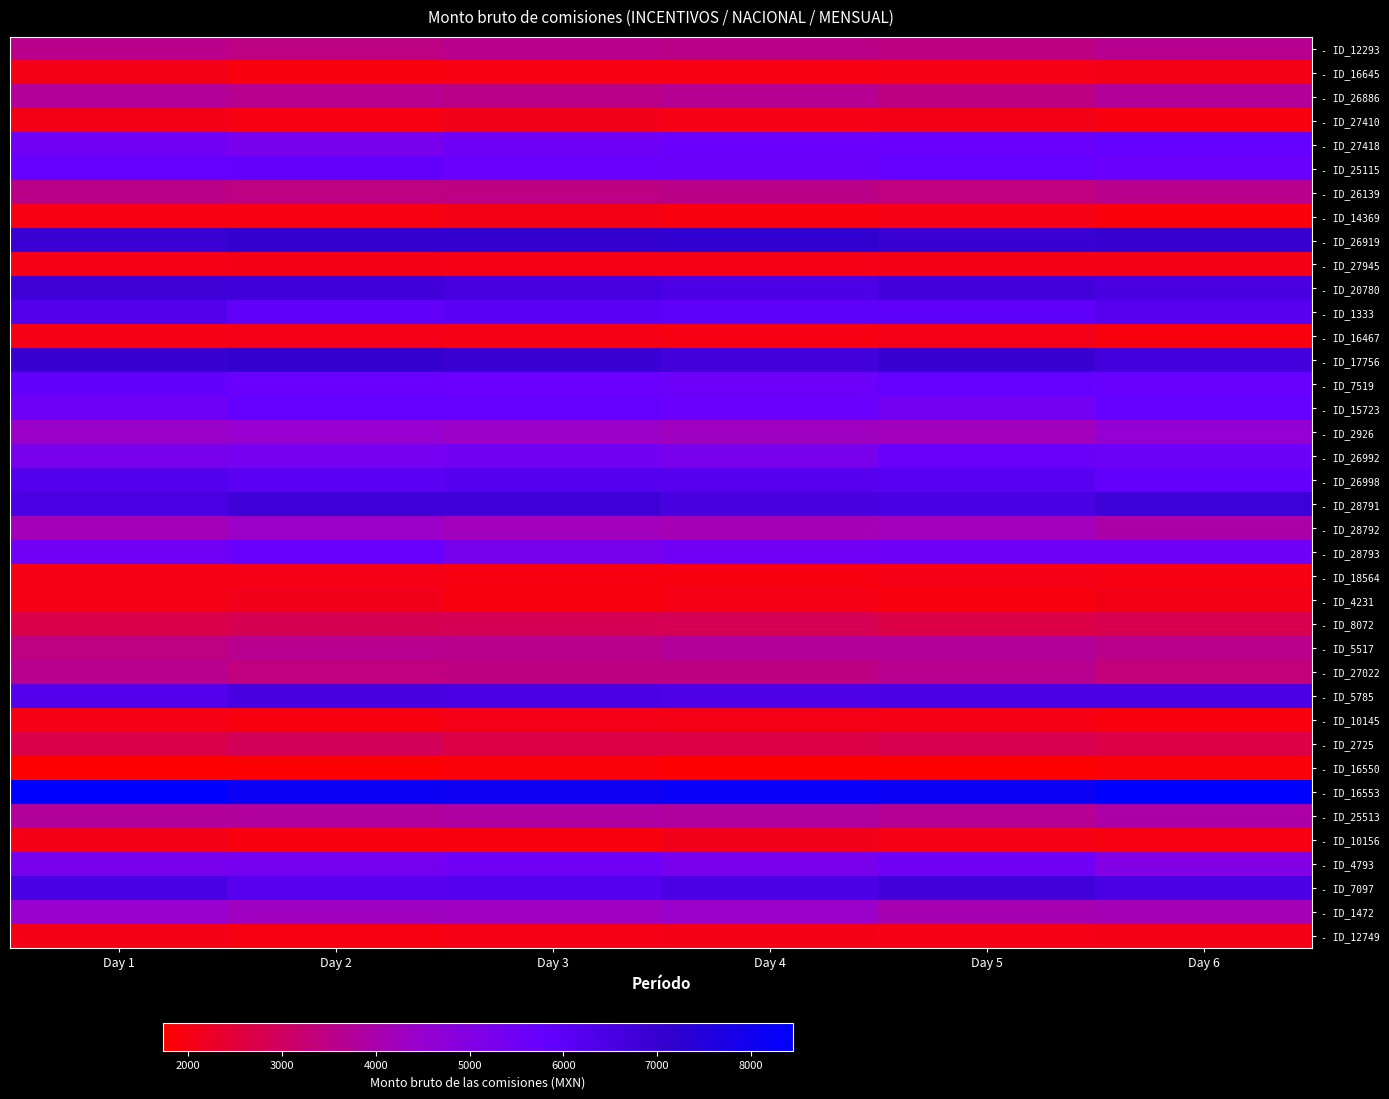

At which category is the sum across all series the highest?

Day 1